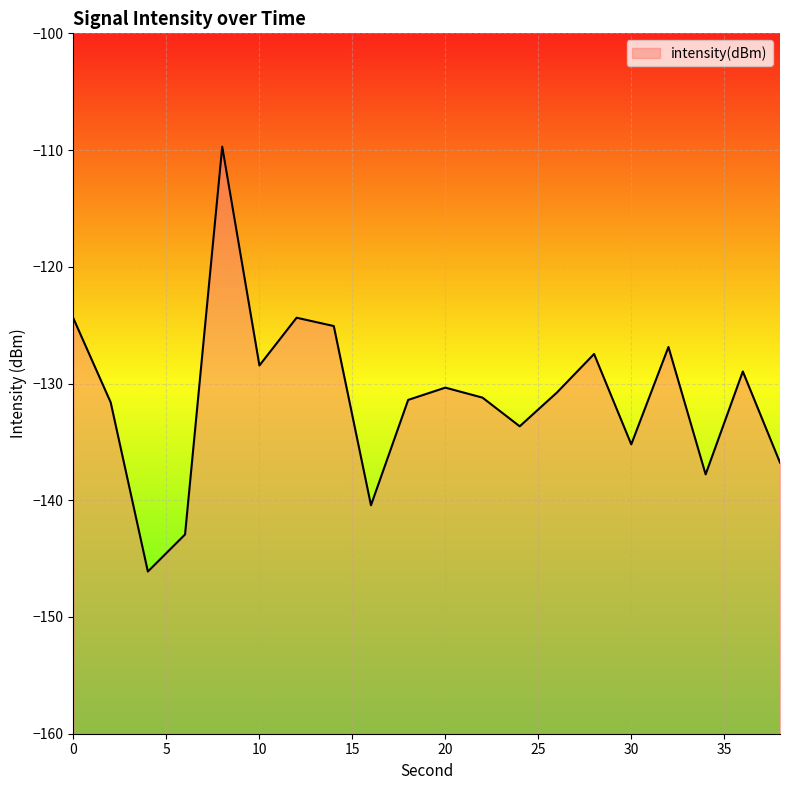

Does the chart display data point markers on the line(s)?

No